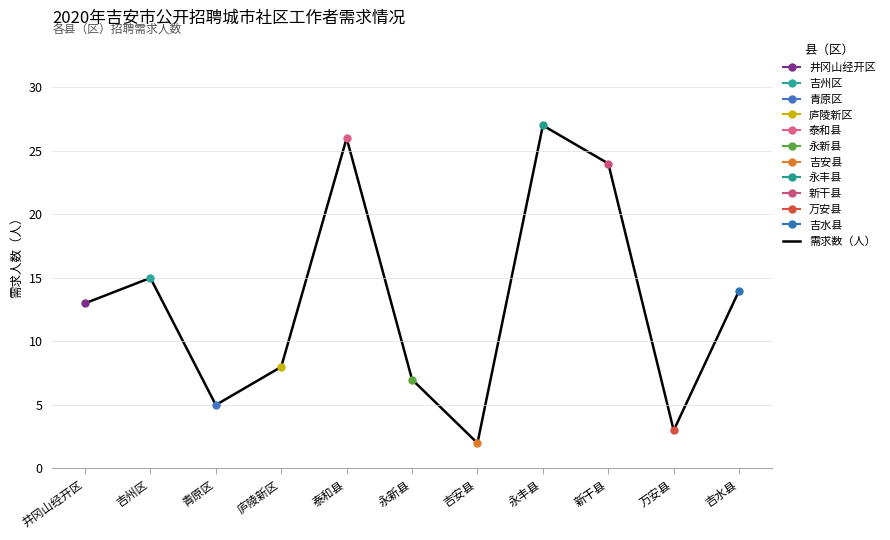

The chart shows a value of 3 at 吉安县. True or false?

False